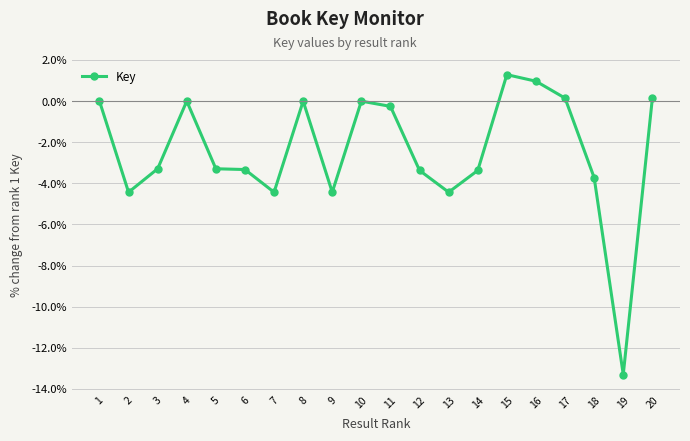

Which has a higher value, 5 or 7?

5